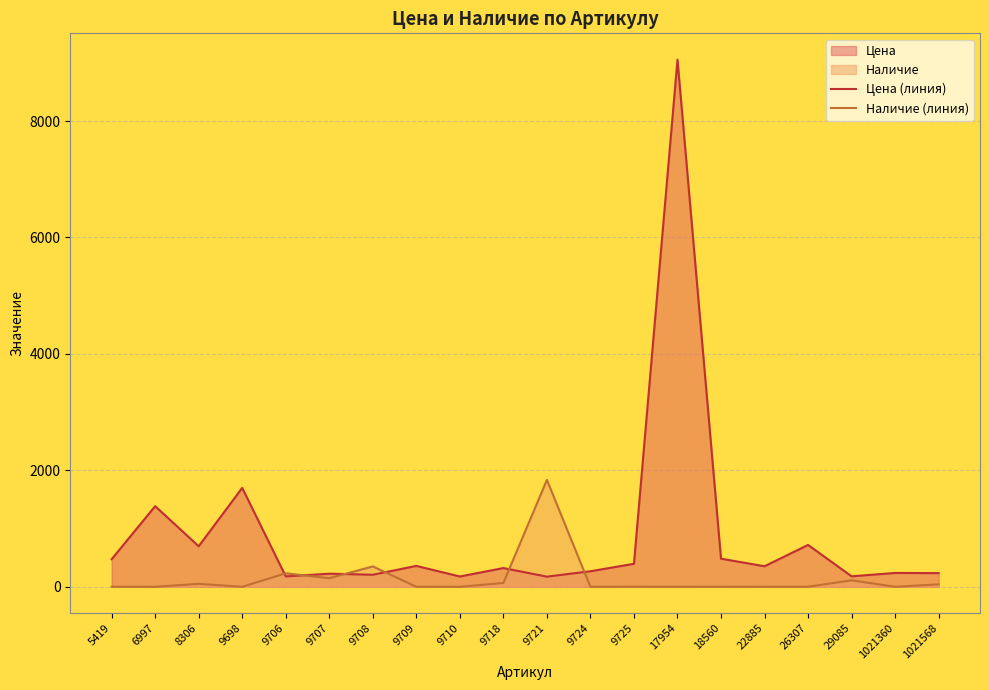

Rank the categories by Наличие (линия) value from lowest to highest.

5419, 6997, 9698, 9709, 9710, 9724, 17954, 18560, 22885, 1021360, 26307, 9725, 1021568, 8306, 9718, 29085, 9707, 9706, 9708, 9721